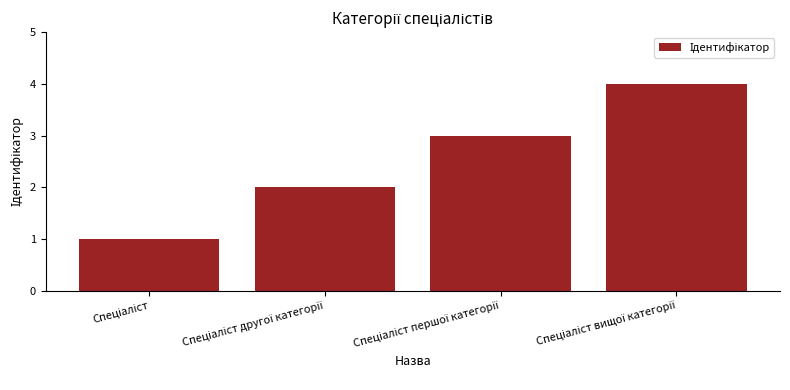

What is the greatest value displayed?

4